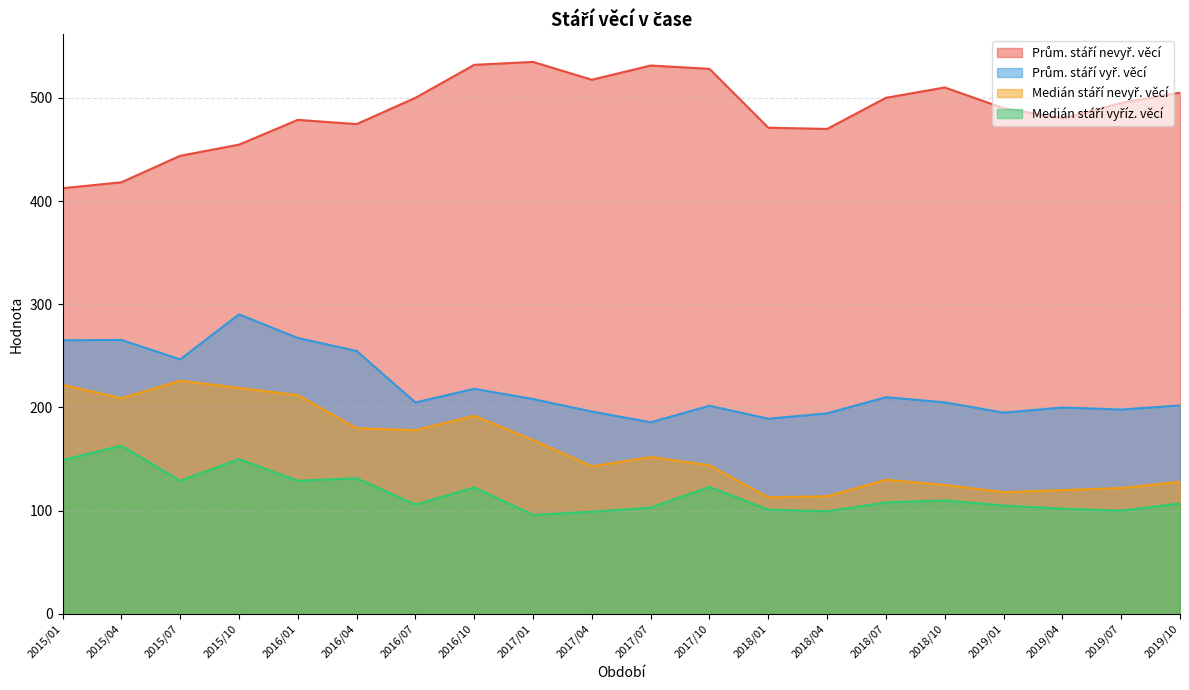

How many data points in Medián stáří nevyř. věcí are less than 152?

10